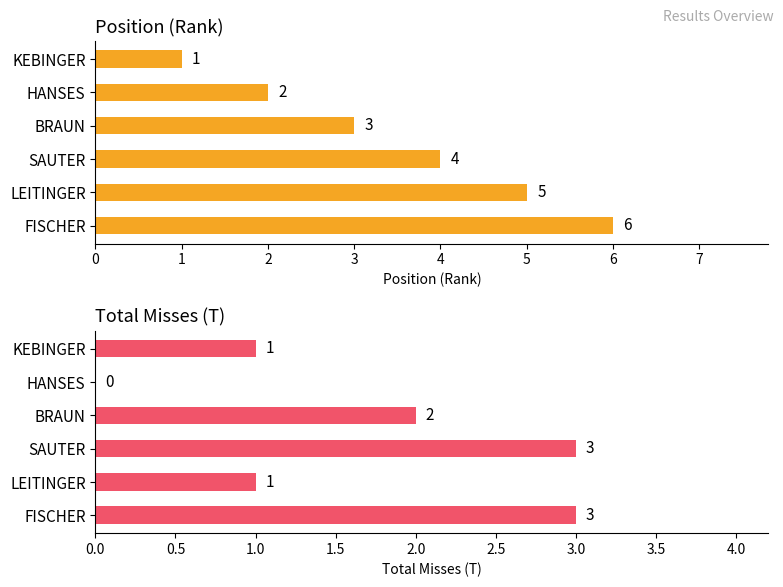

What is the total value across all series at LEITINGER?

6